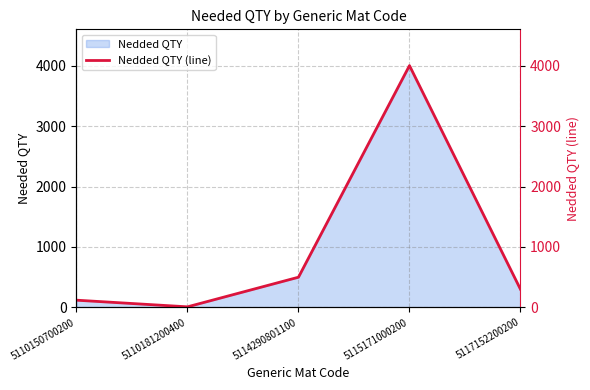

Which category has the highest value across all series?

5115171000200